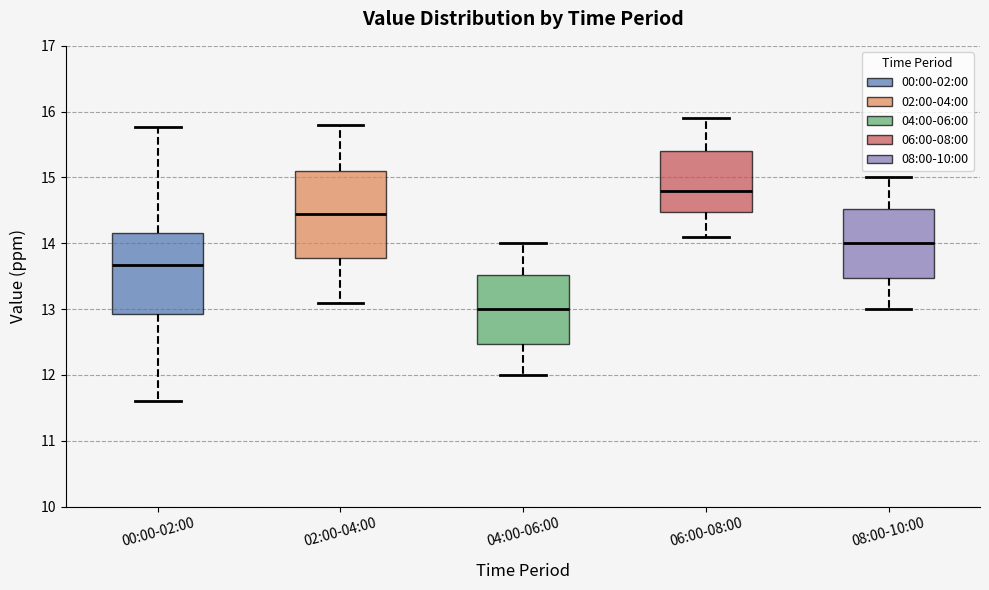

Reading left to right, read every box against the y-axis: the position of its median line, the range the box covers, and the ends of its whiskers. The values are not printed on the chart, so give them approximately, as read against the axis.

00:00-02:00: median 13.7, box 12.9 to 14.2, whiskers 11.6 to 15.8
02:00-04:00: median 14.5, box 13.8 to 15.1, whiskers 13.1 to 15.8
04:00-06:00: median 13.0, box 12.5 to 13.5, whiskers 12.0 to 14.0
06:00-08:00: median 14.8, box 14.5 to 15.4, whiskers 14.1 to 15.9
08:00-10:00: median 14.0, box 13.5 to 14.5, whiskers 13.0 to 15.0